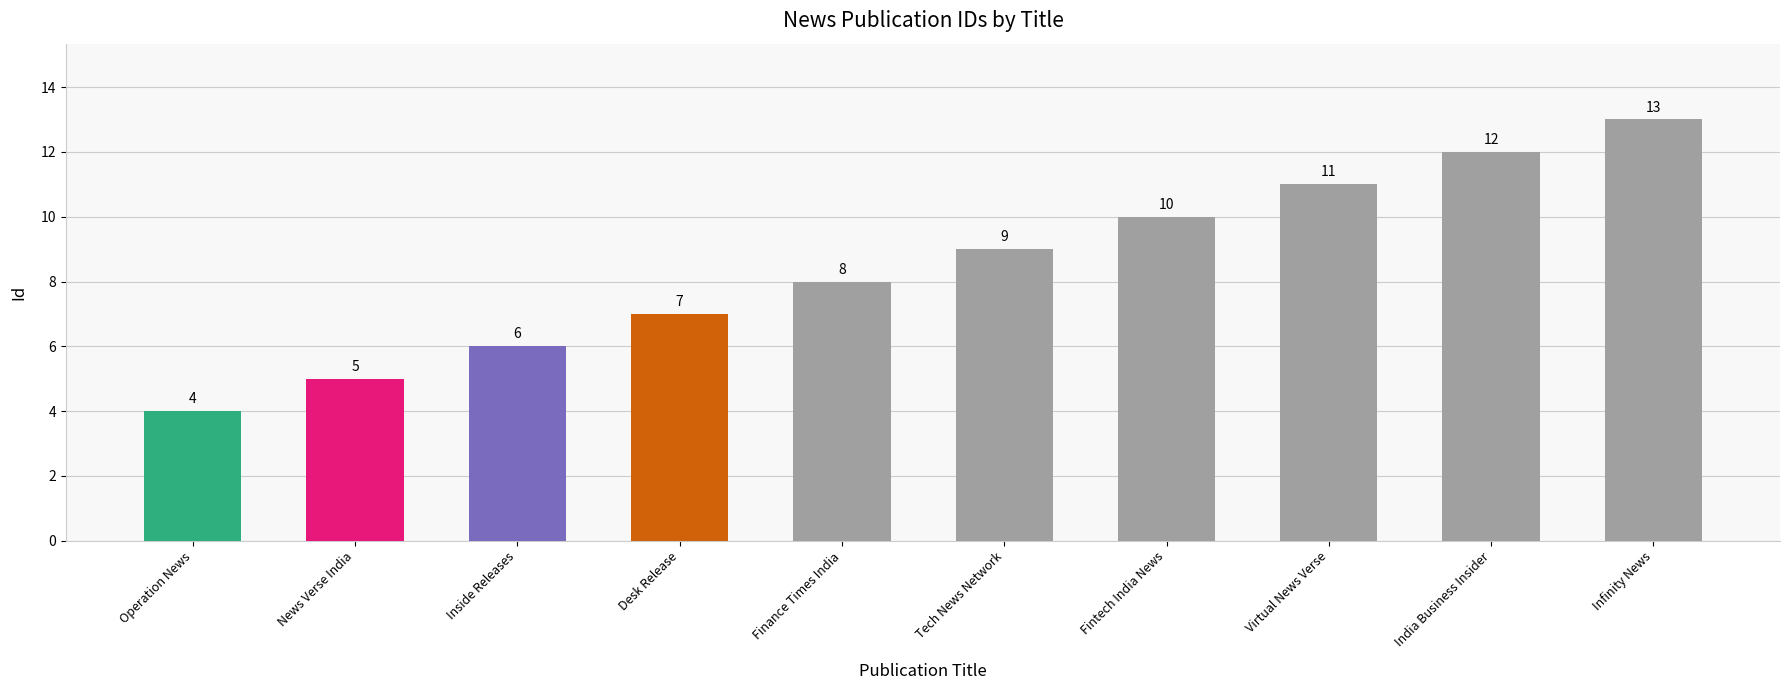

Reading left to right, what are all the values shown in this chart?

Operation News=4	News Verse India=5	Inside Releases=6	Desk Release=7	Finance Times India=8	Tech News Network=9	Fintech India News=10	Virtual News Verse=11	India Business Insider=12	Infinity News=13